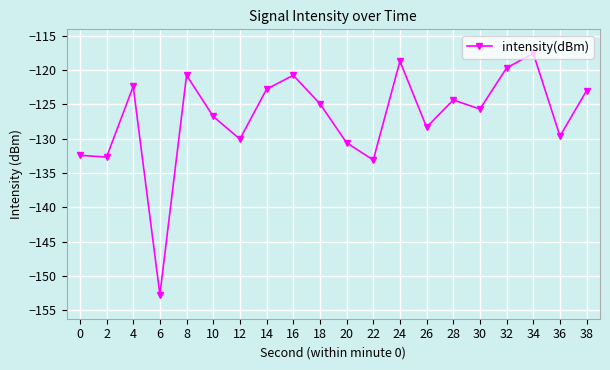

What is the difference between the maximum and minimum values?

35.1